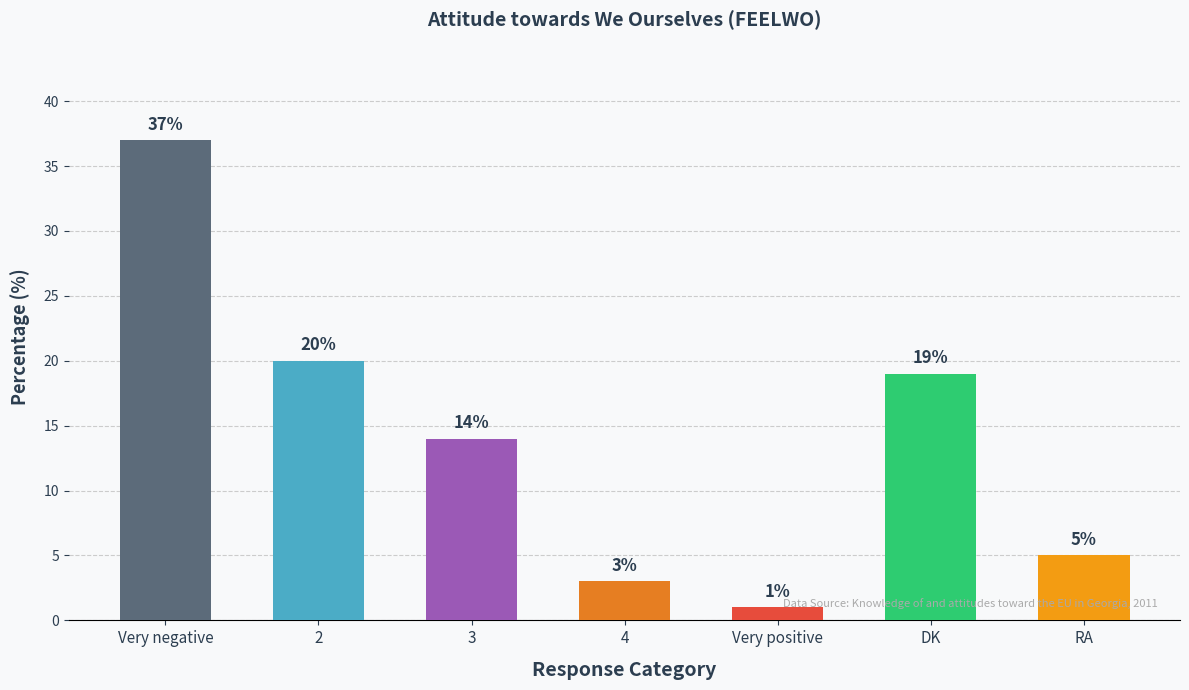

Approximately how many times larger is the value at 4 compared to DK?

0.2